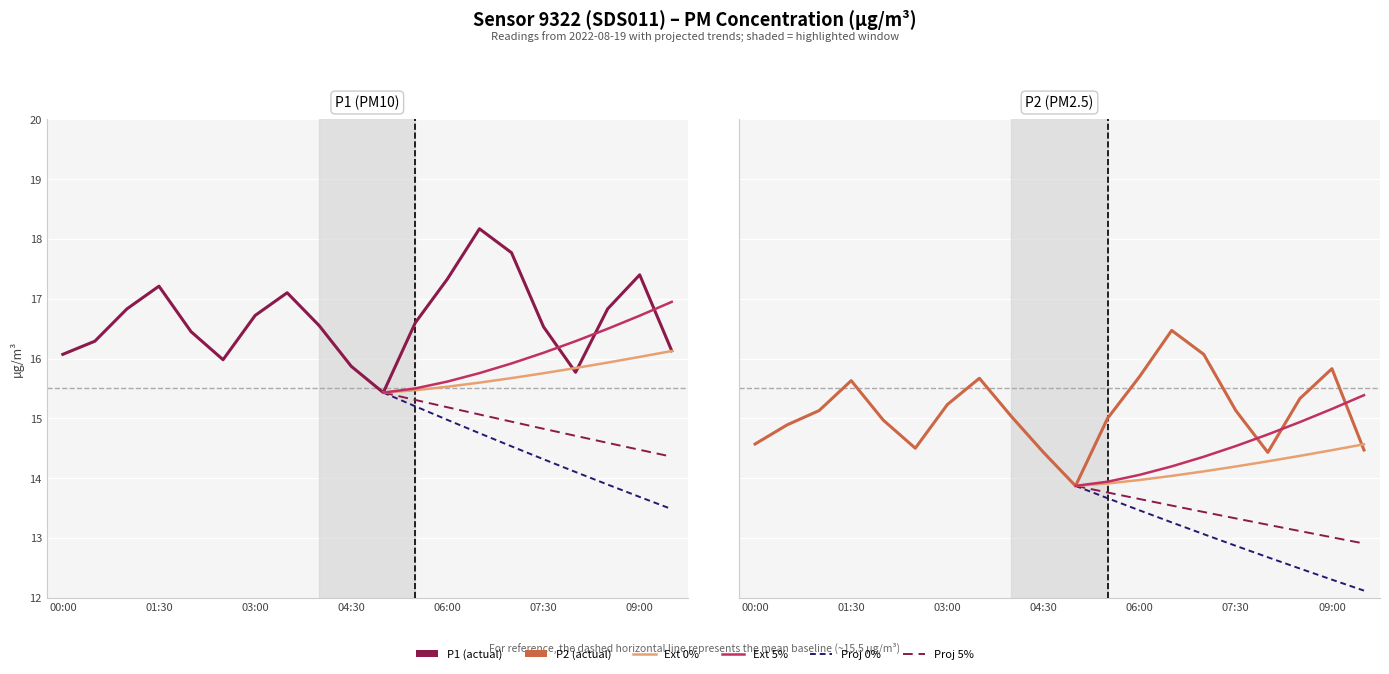

Reading left to right, list all the values displayed in this chart.

P1: 00:00=16.1	00:30=16.3	01:00=16.8	01:30=17.2	02:00=16.4	02:30=16.0	03:00=16.7	03:30=17.1	04:00=16.6	04:30=15.9	05:00=15.4	05:30=16.6	06:00=17.3	06:30=18.2	07:00=17.8	07:30=16.5	08:00=15.8	08:30=16.8	09:00=17.4	09:30=16.1
P2: 00:00=14.6	00:30=14.9	01:00=15.1	01:30=15.6	02:00=15.0	02:30=14.5	03:00=15.2	03:30=15.7	04:00=15.0	04:30=14.4	05:00=13.9	05:30=15.0	06:00=15.7	06:30=16.5	07:00=16.1	07:30=15.1	08:00=14.4	08:30=15.3	09:00=15.8	09:30=14.5